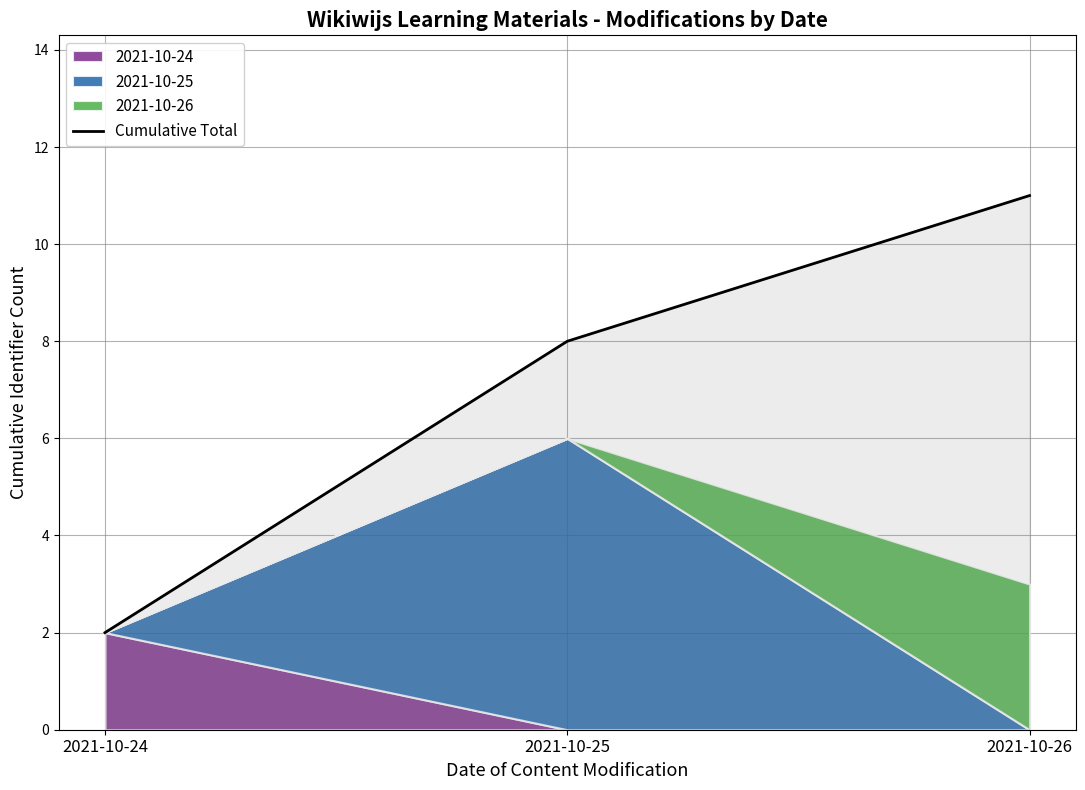

Where does the data first go above 8?

2021-10-26